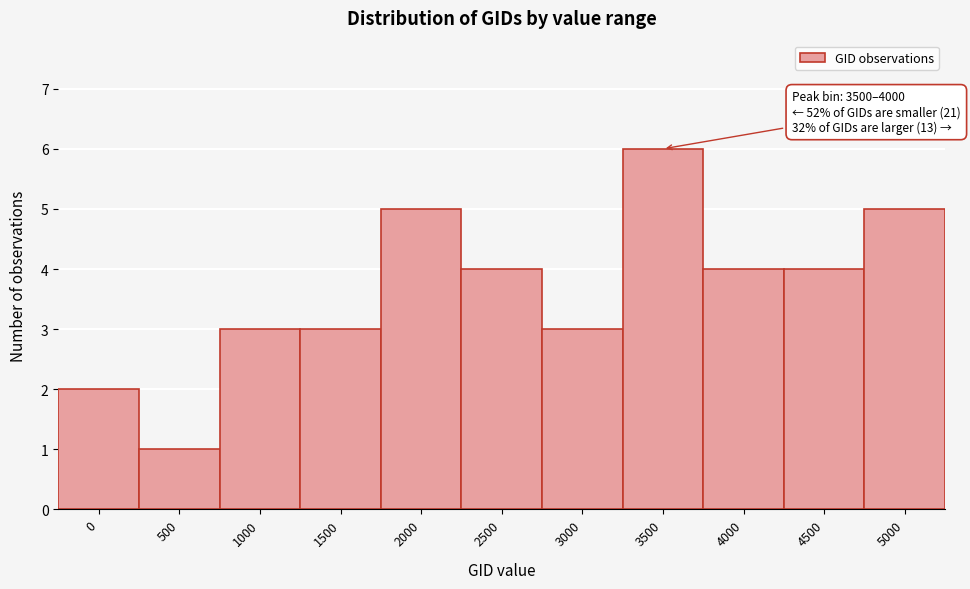

Reading left to right, what are all the values shown in this chart?

2	1	3	3	5	4	3	6	4	4	5